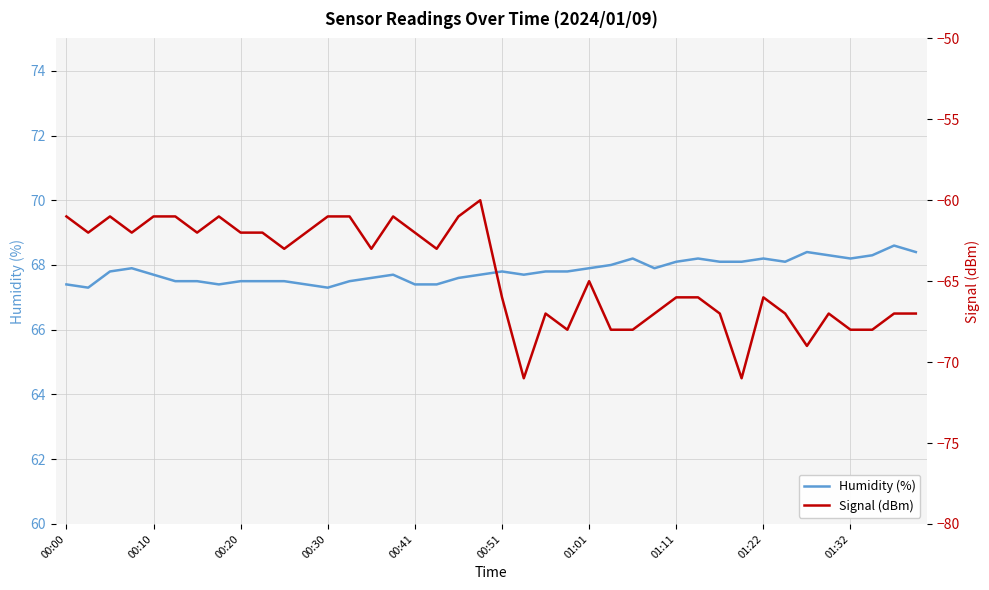

What is the maximum value for Humidity (%)?

68.6